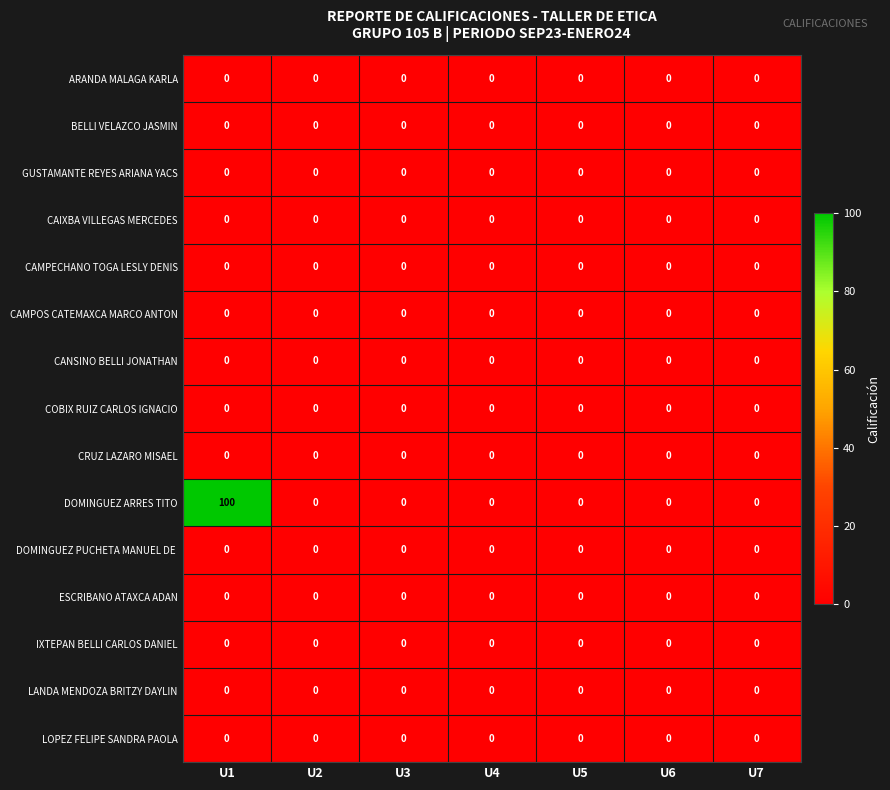

Which series has the largest total across all categories?

DOMINGUEZ ARRES TITO